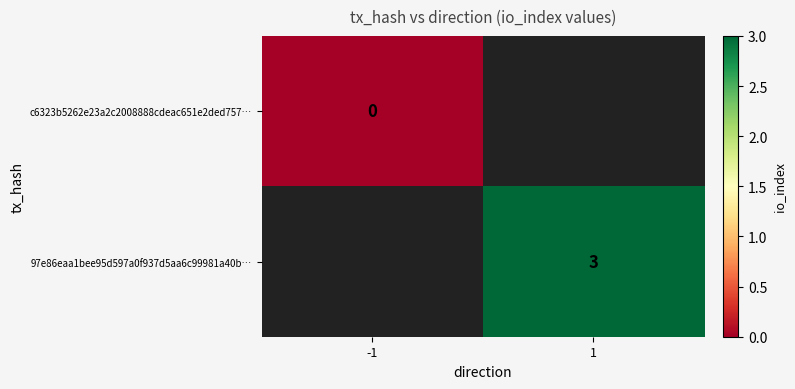

True or false: 97e86eaa1bee95d597a0f937d5aa6c99981a40b… has a value of 3 at 1.

True